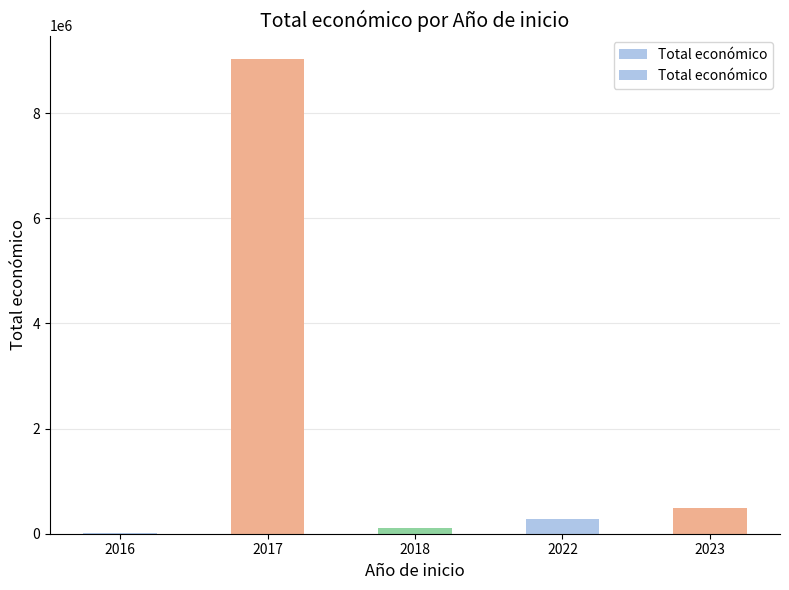

What is the value of the 4th bar from the left?

287559